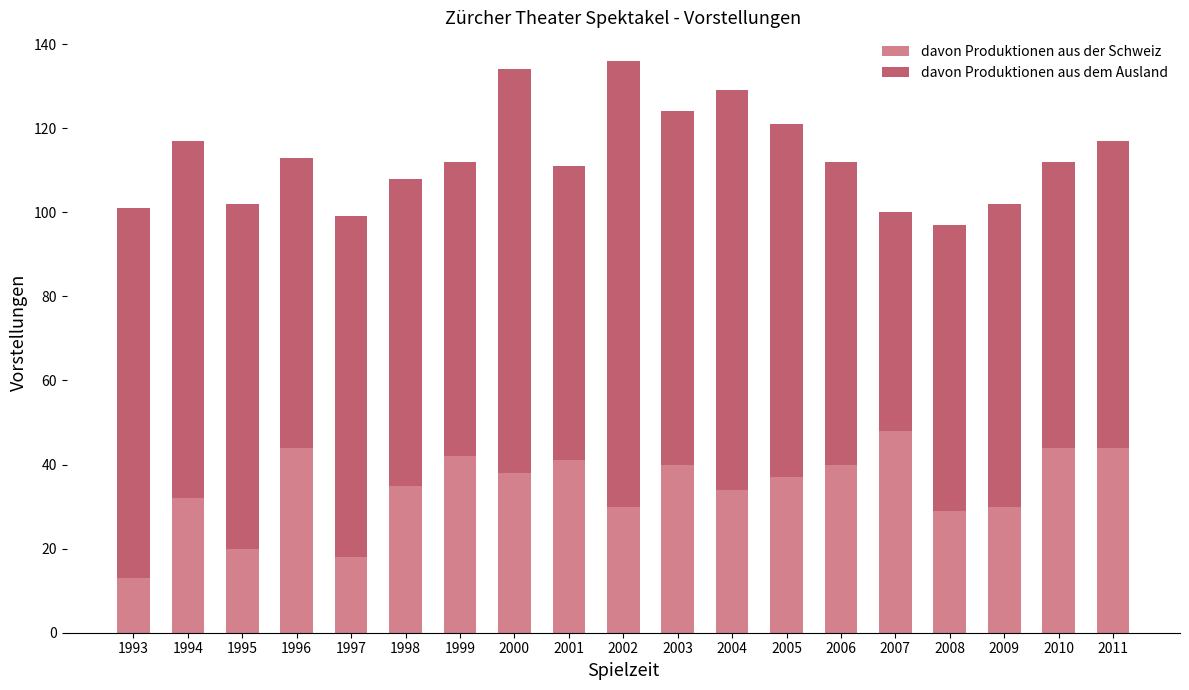

Does the chart contain any negative values?

No